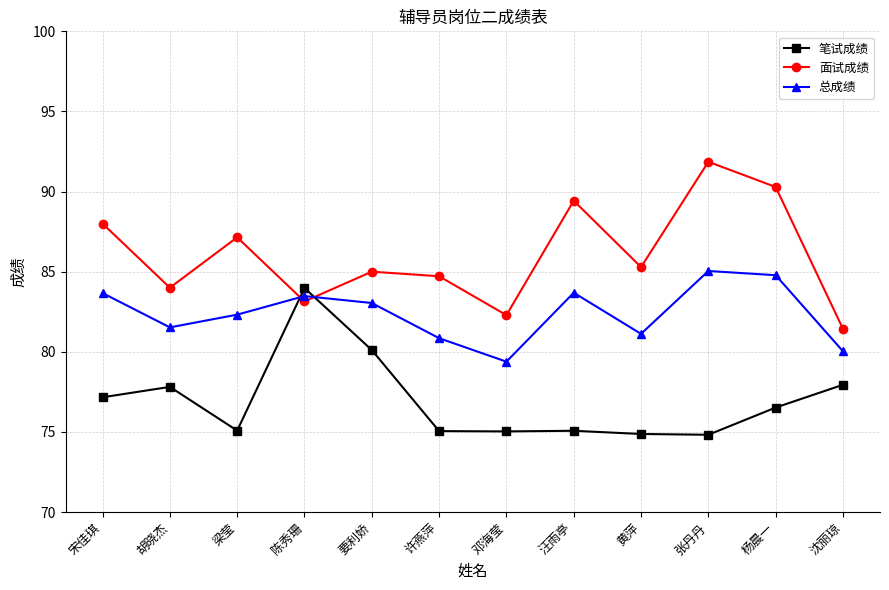

What is the maximum value for 面试成绩?

91.9